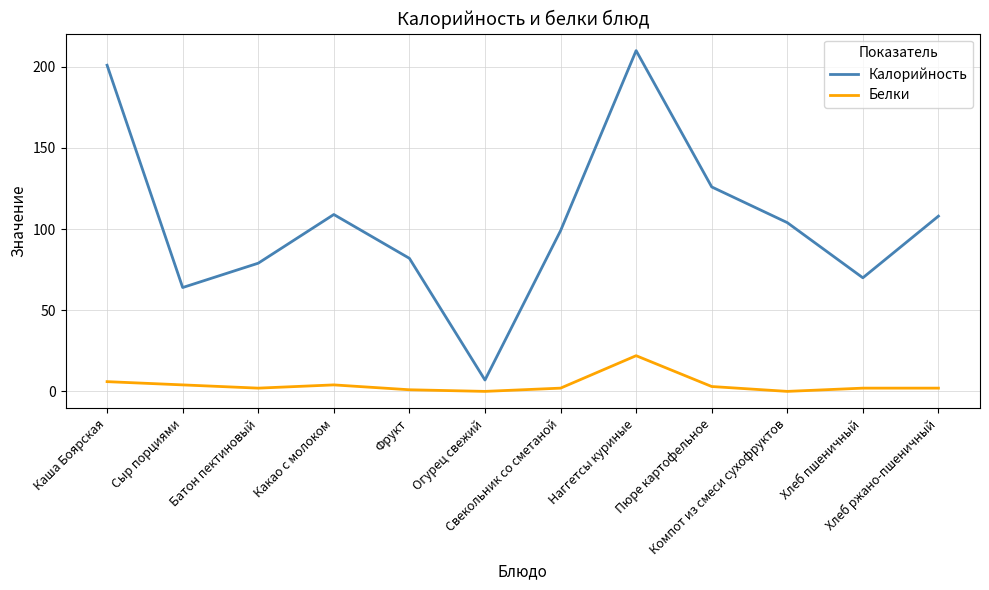

Rank the series by their average value, from lowest to highest.

Белки, Калорийность